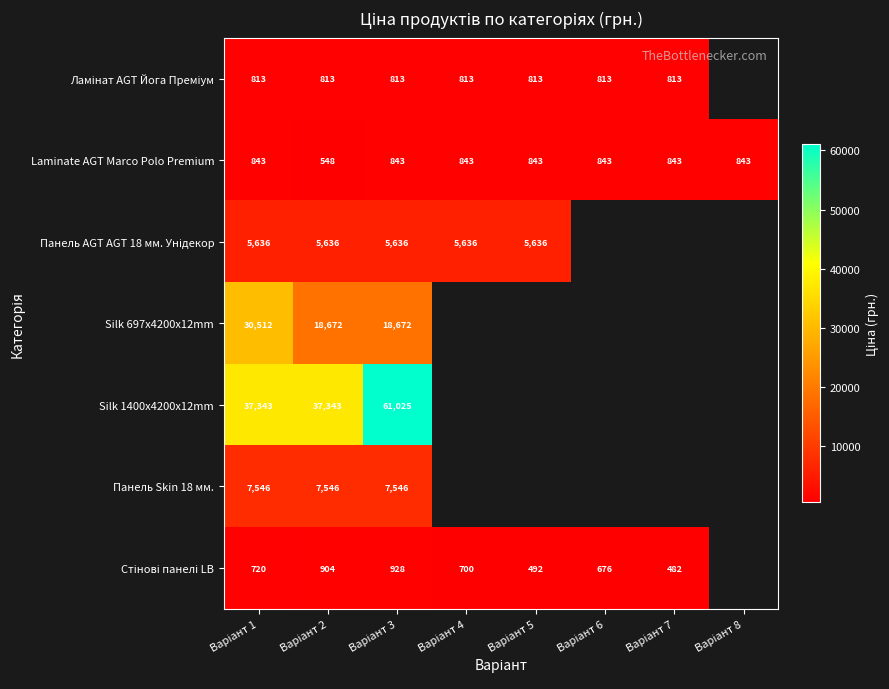

Which category has the highest value across all series?

Варіант 3